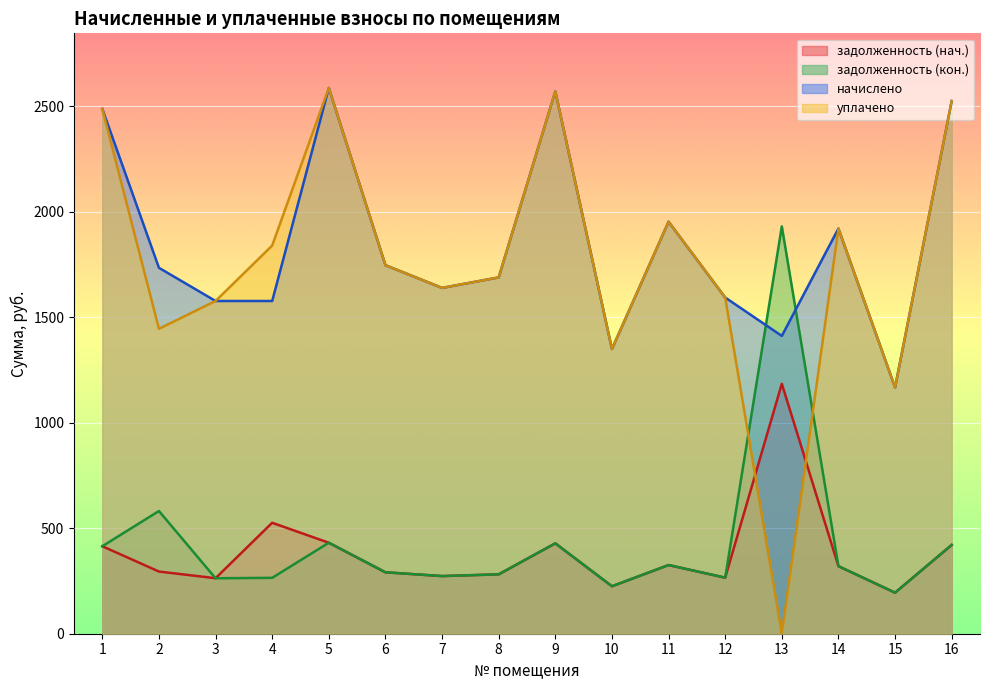

How many values in the задолженность (нач.) series exceed 320?

8